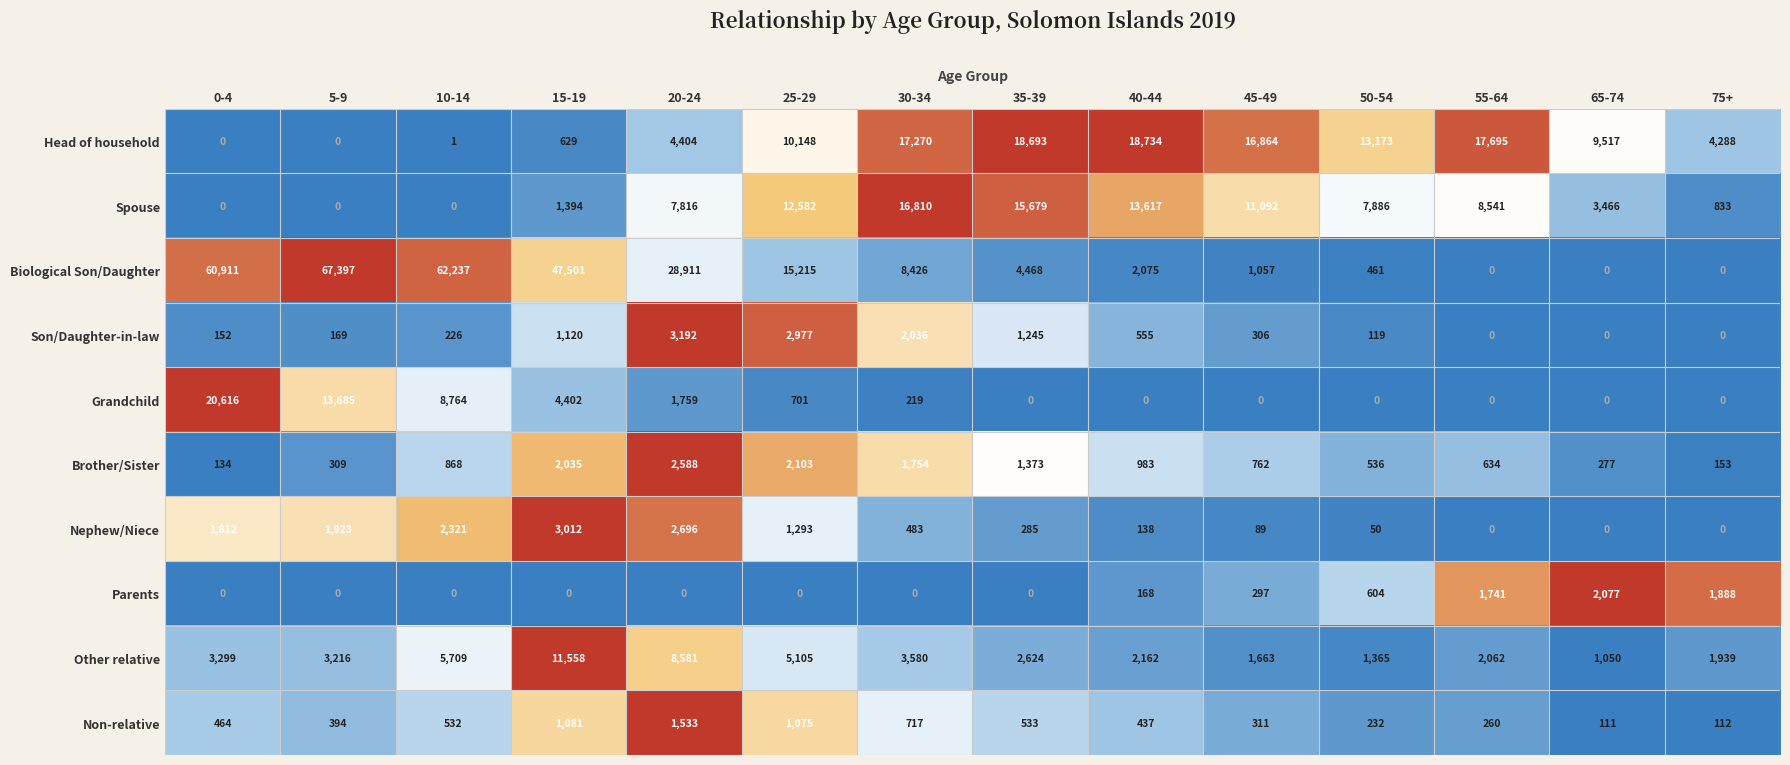

Rank the series by their maximum value, from highest to lowest.

Biological Son/Daughter, Grandchild, Head of household, Spouse, Other relative, Son/Daughter-in-law, Nephew/Niece, Brother/Sister, Parents, Non-relative